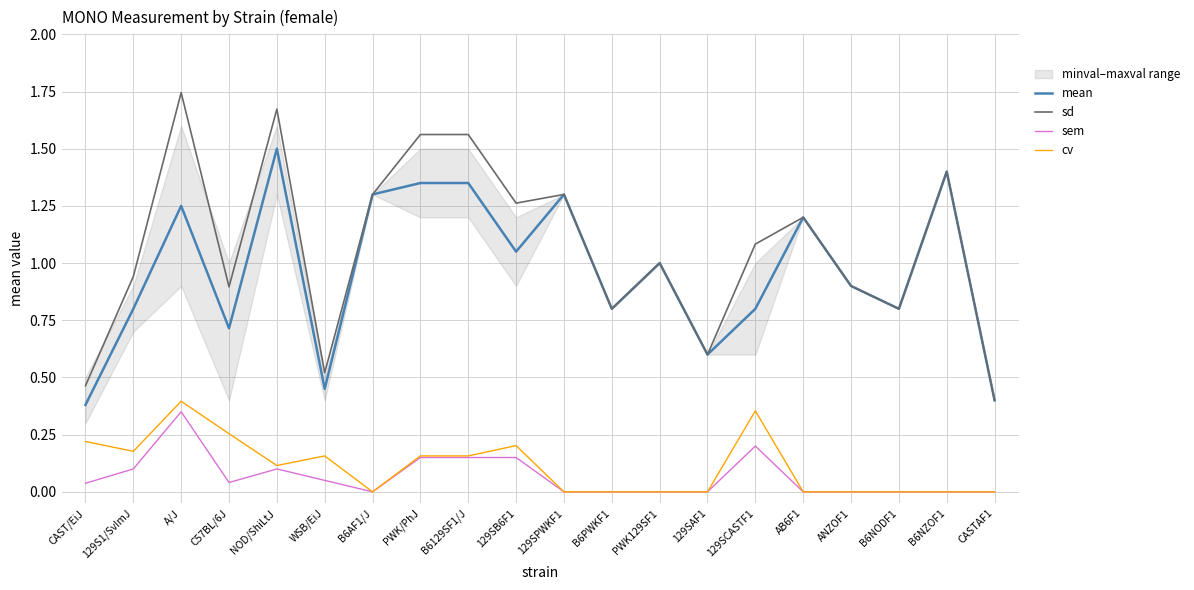

What is the value of the cv point at the 10th from the left?

0.2